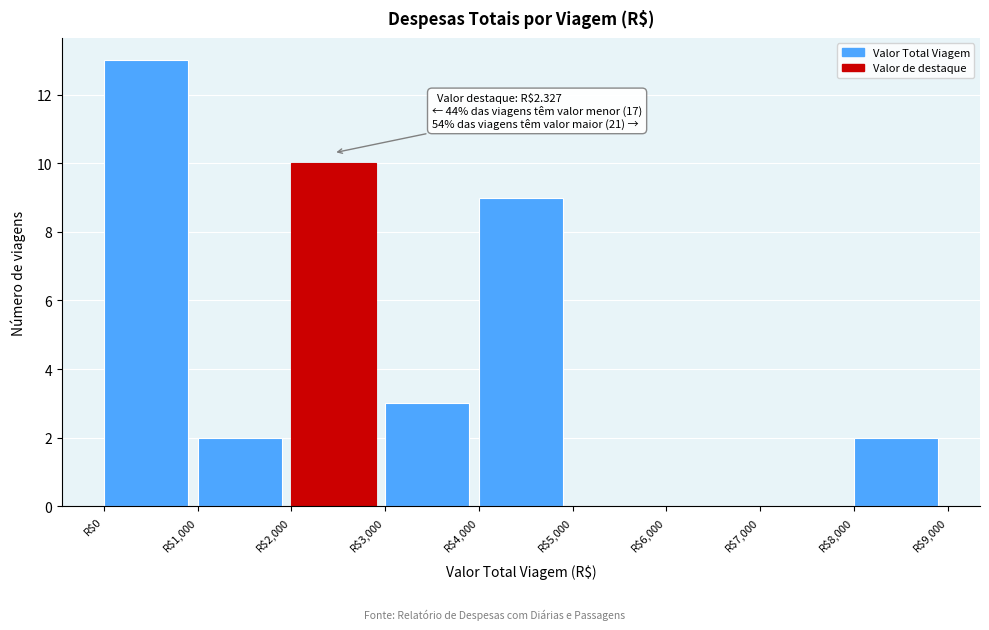

Over which range of the x-axis is the bar tallest?

0 to 1000